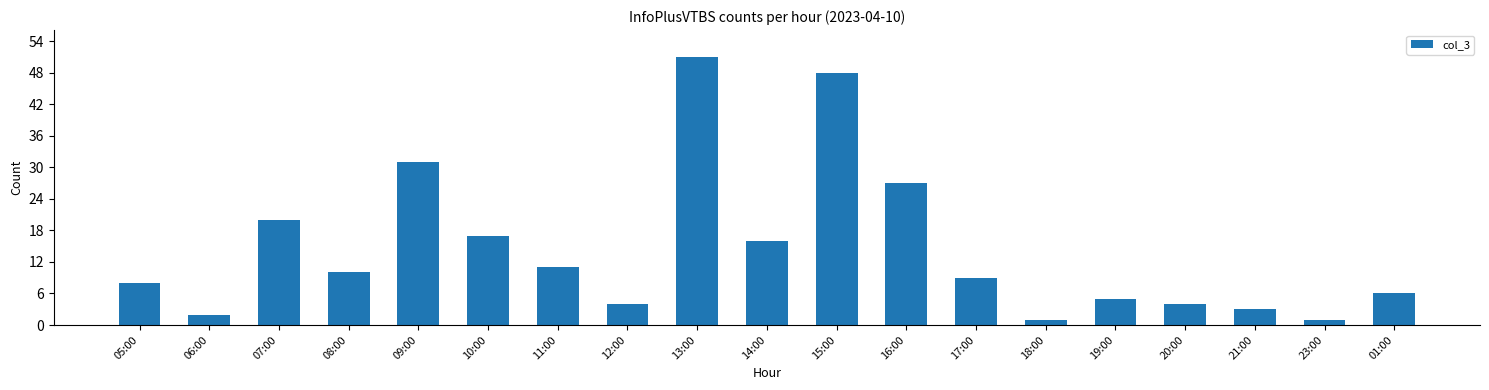

Reading left to right, list all the values displayed in this chart.

8	2	20	10	31	17	11	4	51	16	48	27	9	1	5	4	3	1	6